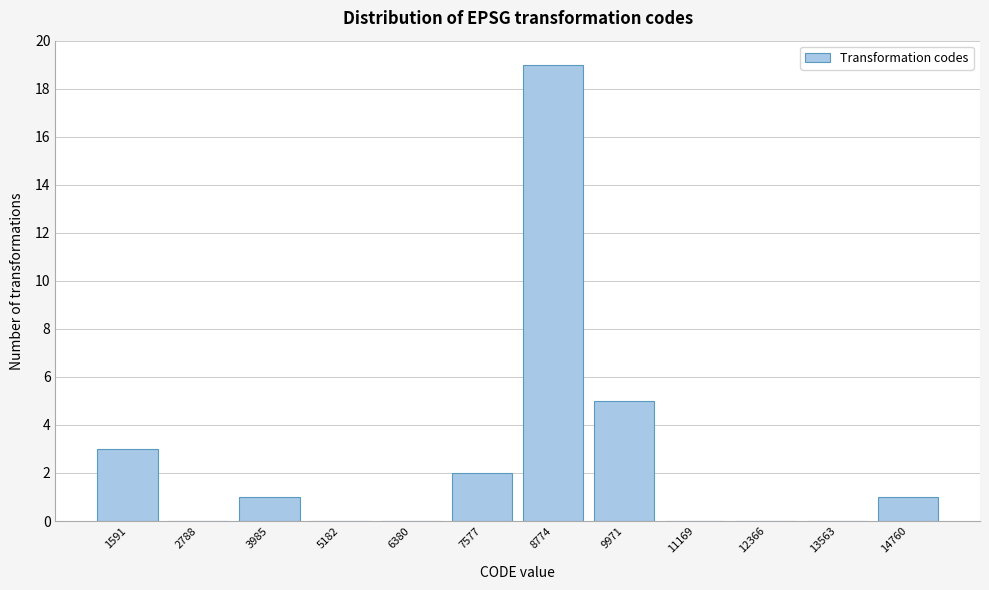

Reading left to right, what are all the values shown in this chart?

1591=3	2788=0	3985=1	5182=0	6380=0	7577=2	8774=19	9971=5	11169=0	12366=0	13563=0	14760=1